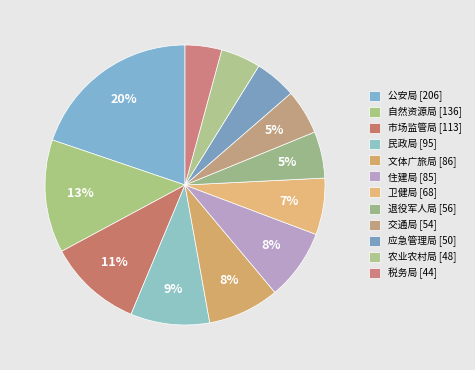

What percentage is the 市场监管局 slice, to the nearest percent?

11%